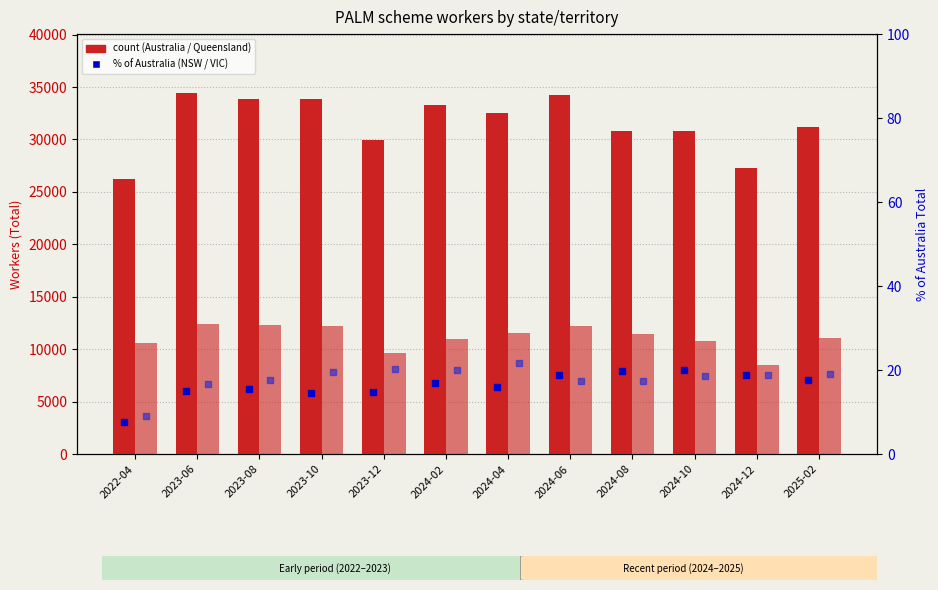

How many distinct data groups are displayed?

4